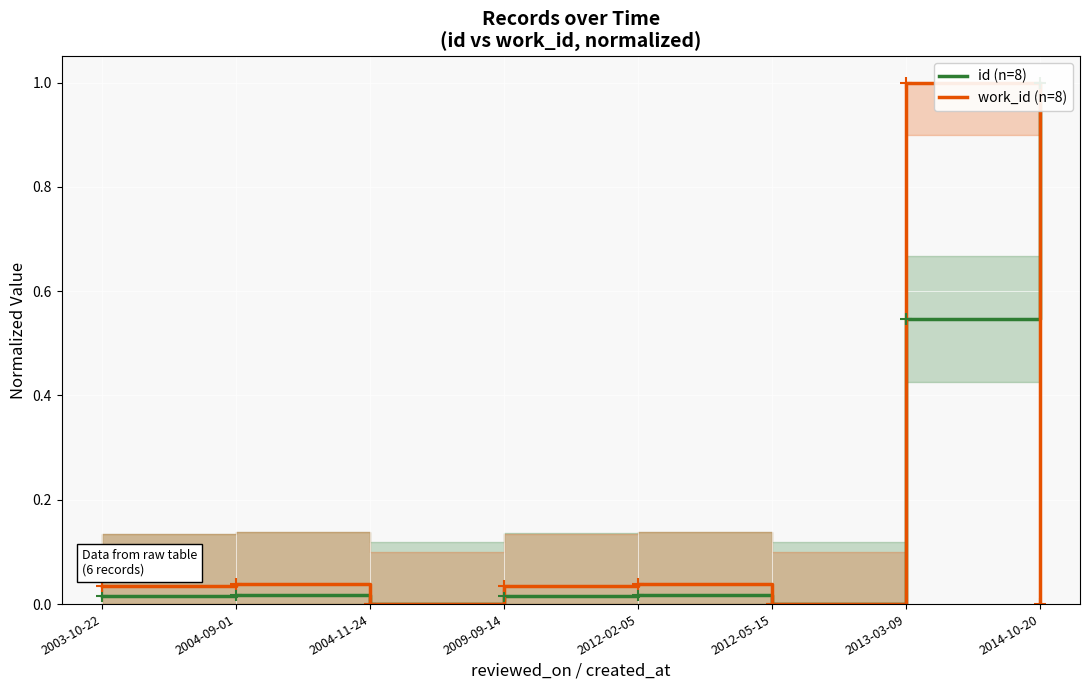

List the labels in order of id (n=8) value, largest first.

2014-10-20, 2013-03-09, 2004-09-01, 2012-02-05, 2009-09-14, 2003-10-22, 2004-11-24, 2012-05-15